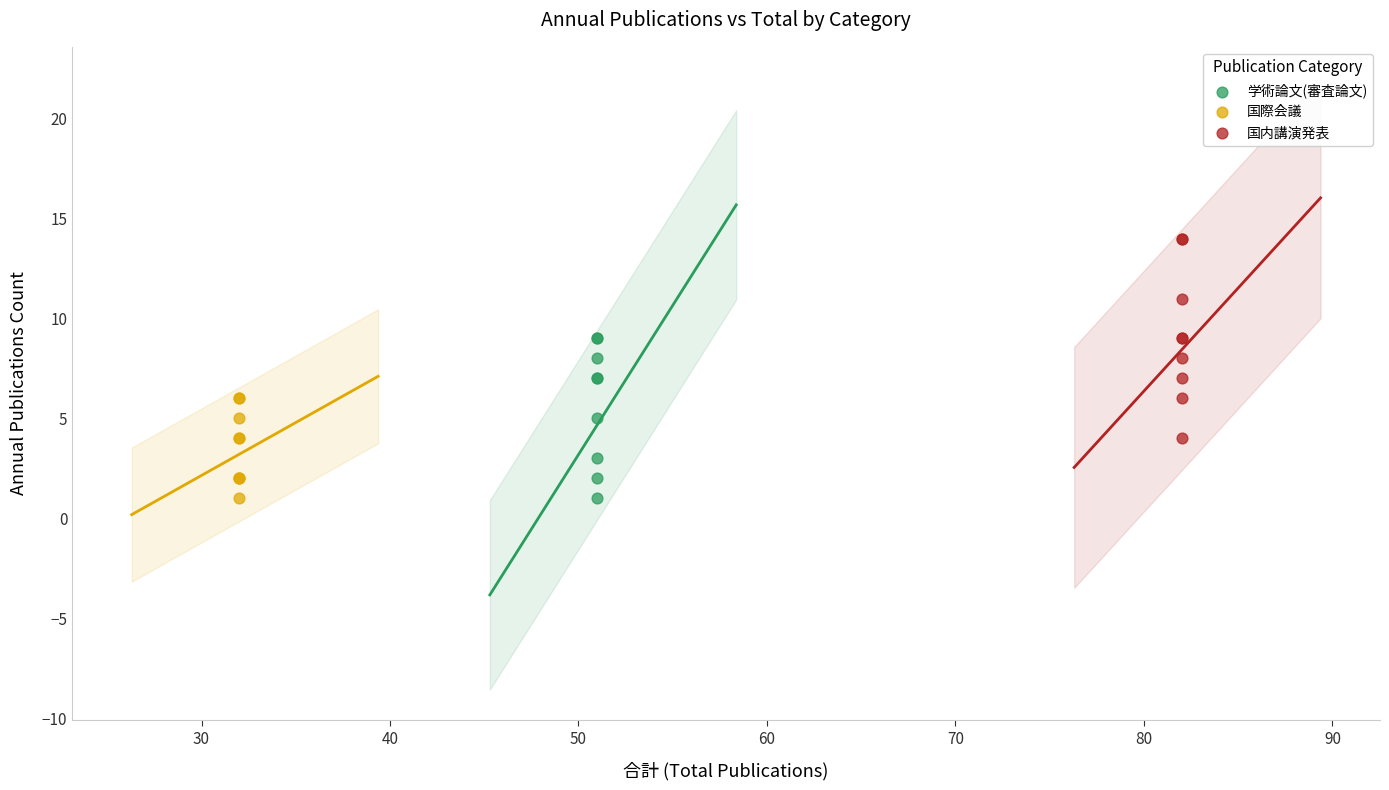

Which series contains the highest Y value?

国内講演発表